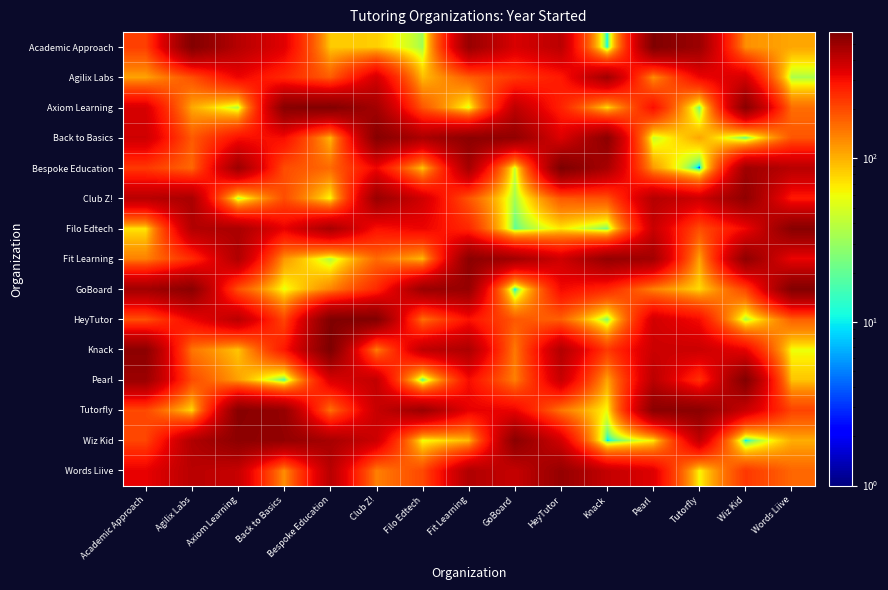

At how many categories does at least one series exceed 106?

15